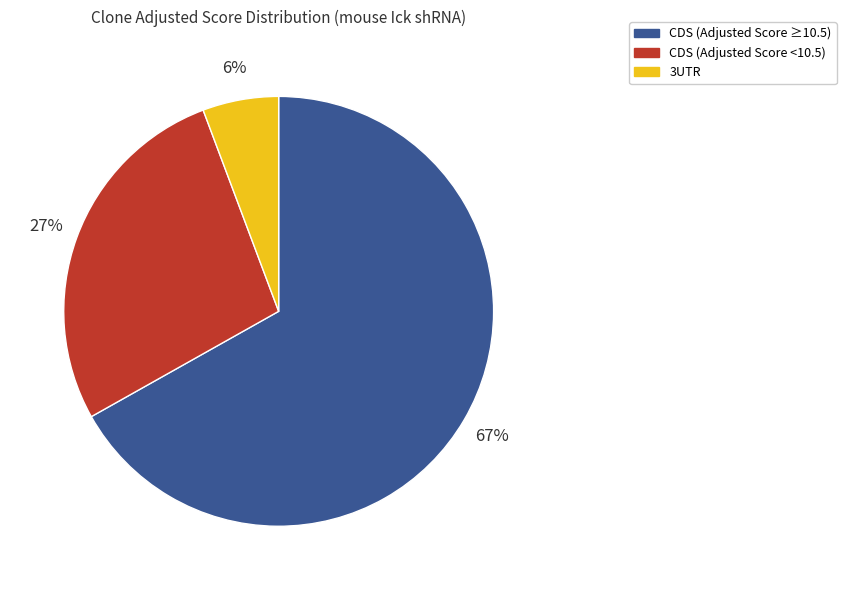

How many slices are in this pie chart?

3